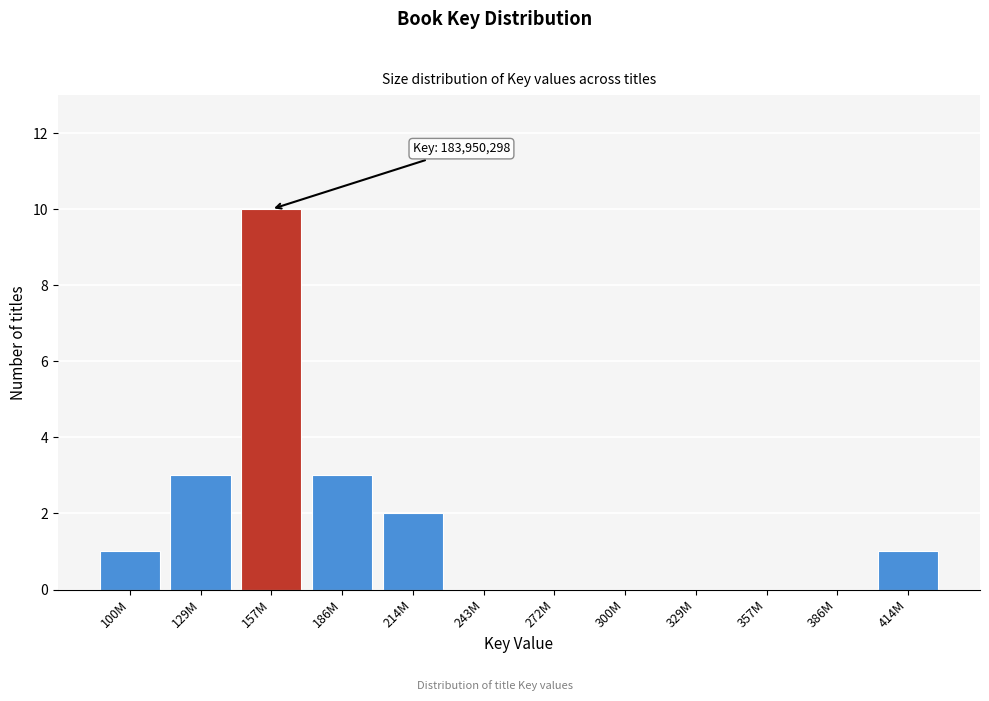

Reading left to right, what are all the values shown in this chart?

100M=1	129M=3	157M=10	186M=3	214M=2	243M=0	272M=0	300M=0	329M=0	357M=0	386M=0	414M=1